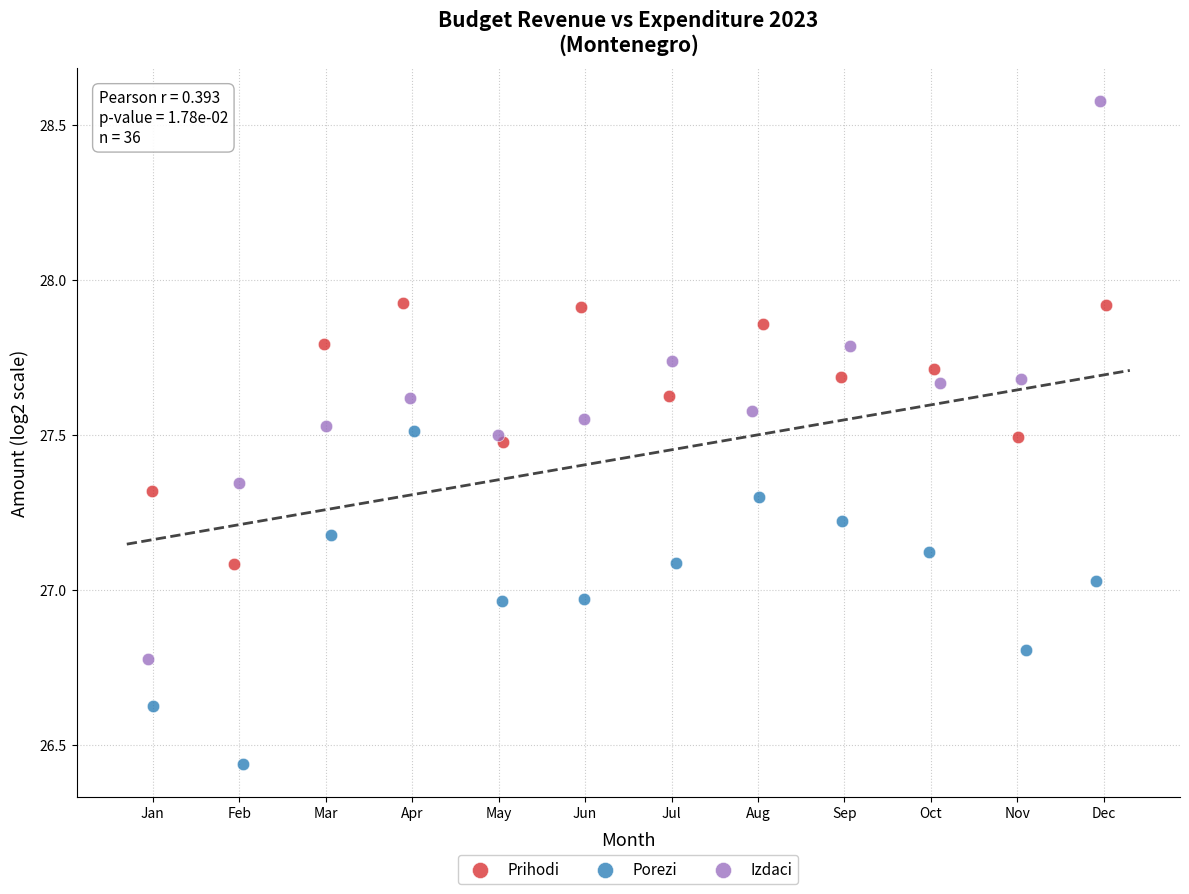

What are all the series names shown in the legend?

Prihodi, Porezi, Izdaci